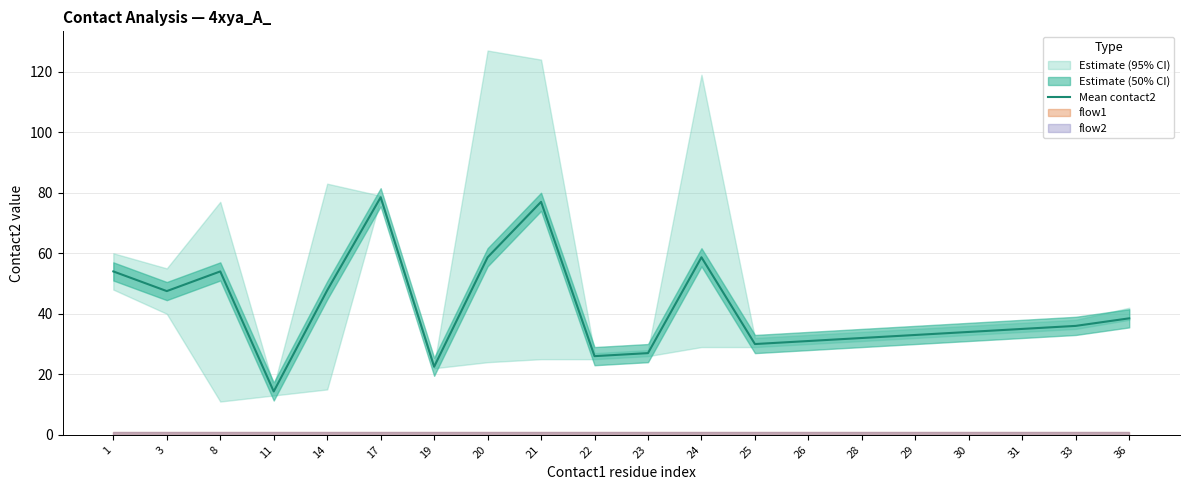

The value at 11 is 22.4. True or false?

False